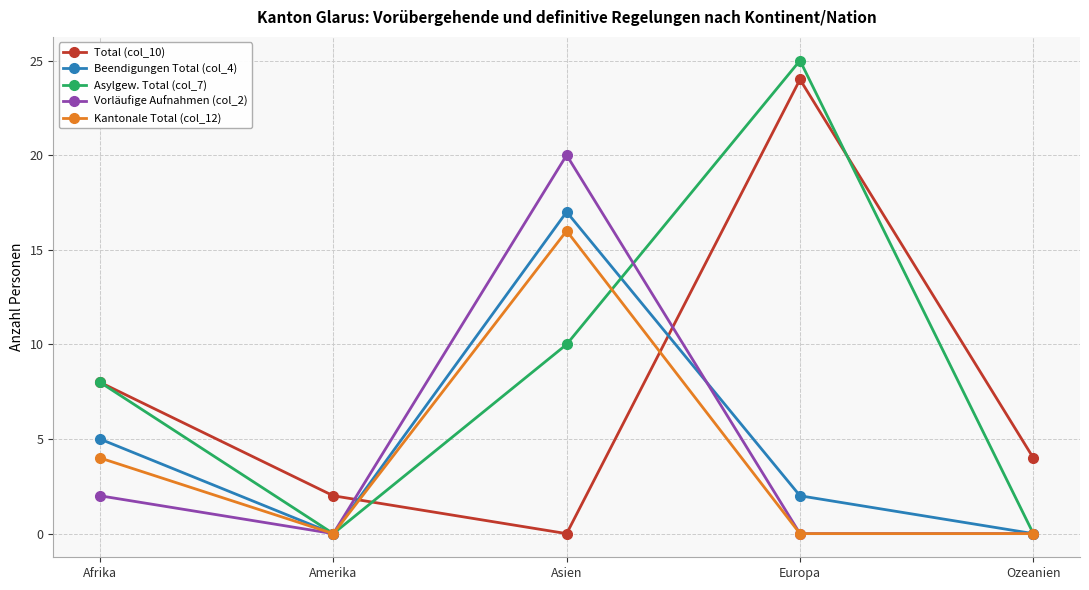

True or false: Beendigungen Total (col_4) has a value of -7 at Ozeanien.

False